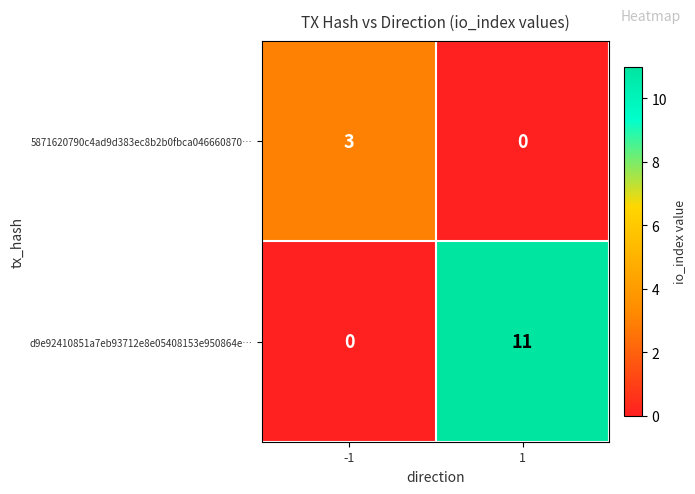

What value does the 5871620790c4ad9d383ec8b2b0fbca046660870… series have at -1?

3